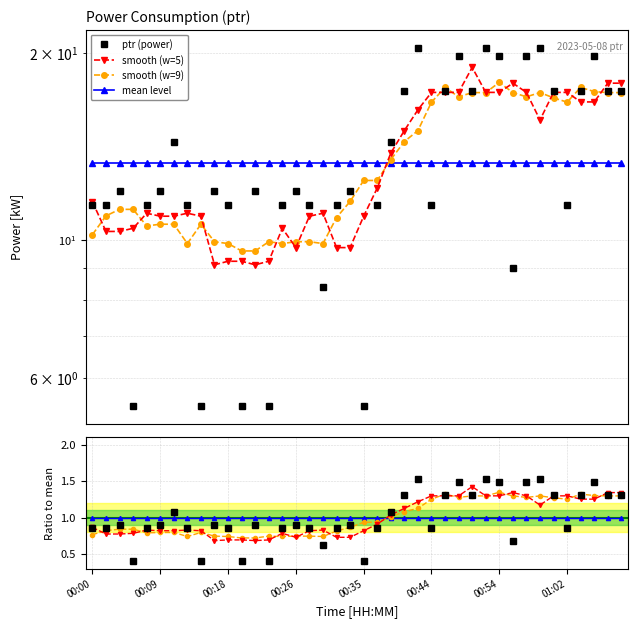

Reading left to right, transcribe all the data shown in this chart.

11.4	11.4	12.0	5.4	11.4	12.0	14.4	11.4	5.4	12.0	11.4	5.4	12.0	5.4	11.4	12.0	11.4	8.4	11.4	12.0	5.4	11.4	14.4	17.4	20.4	11.4	17.4	19.8	17.4	20.4	19.8	9.0	19.8	20.4	17.4	11.4	17.4	19.8	17.4	17.4